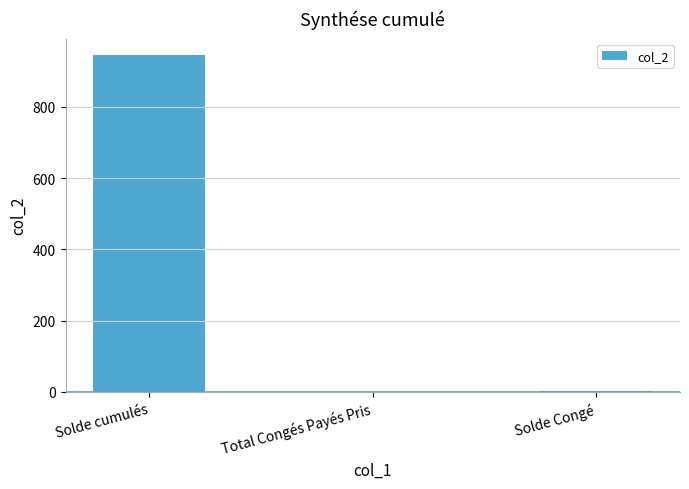

Reading left to right, transcribe all the data shown in this chart.

Solde cumulés=944.7	Total Congés Payés Pris=0.0	Solde Congé=4.2